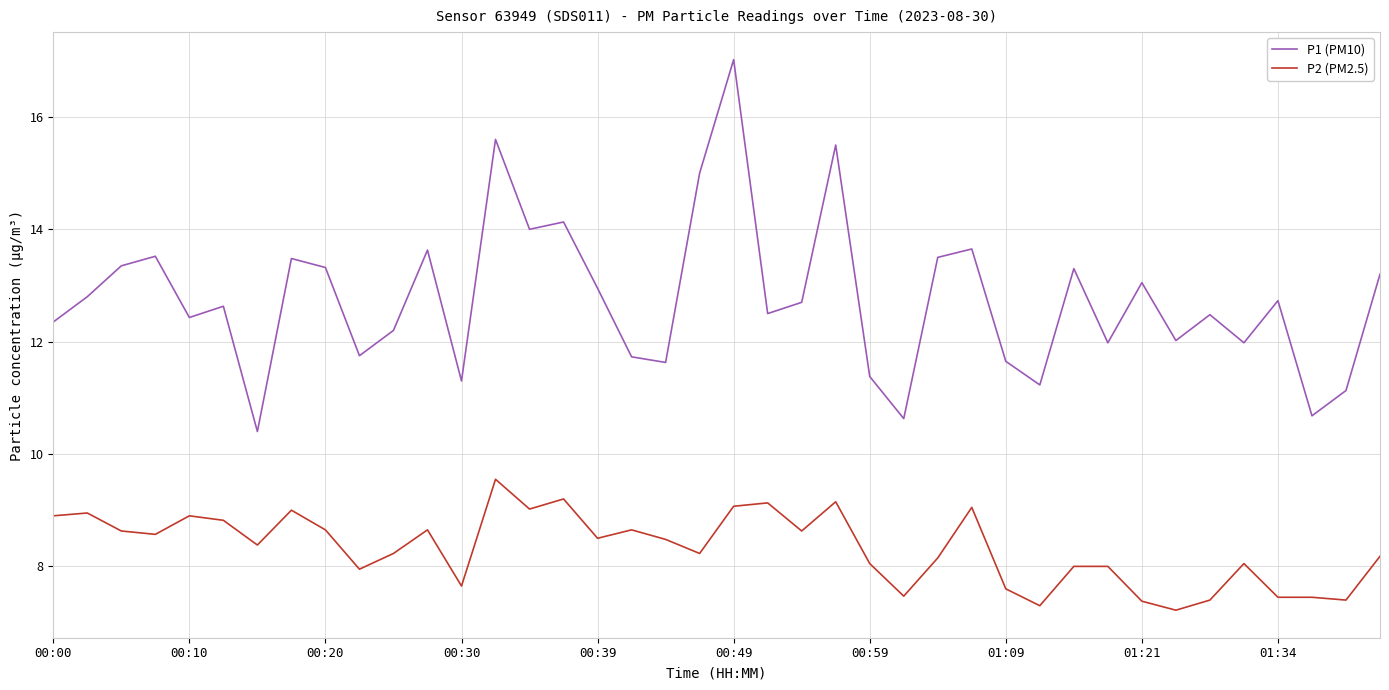

What is the lowest value of the P2 (PM2.5) series?

7.2